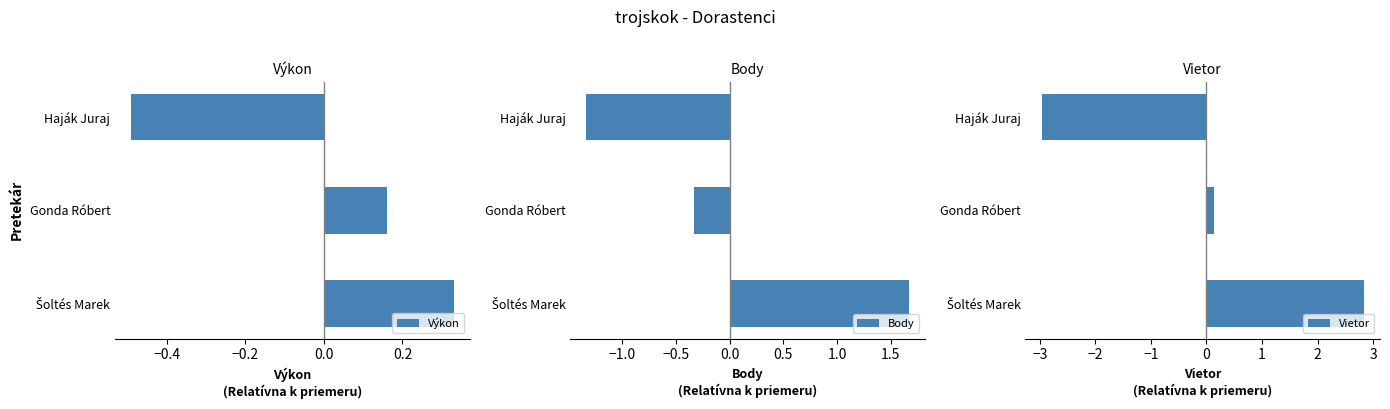

Is it true that Výkon equals 0.1 at Gonda Róbert?

False